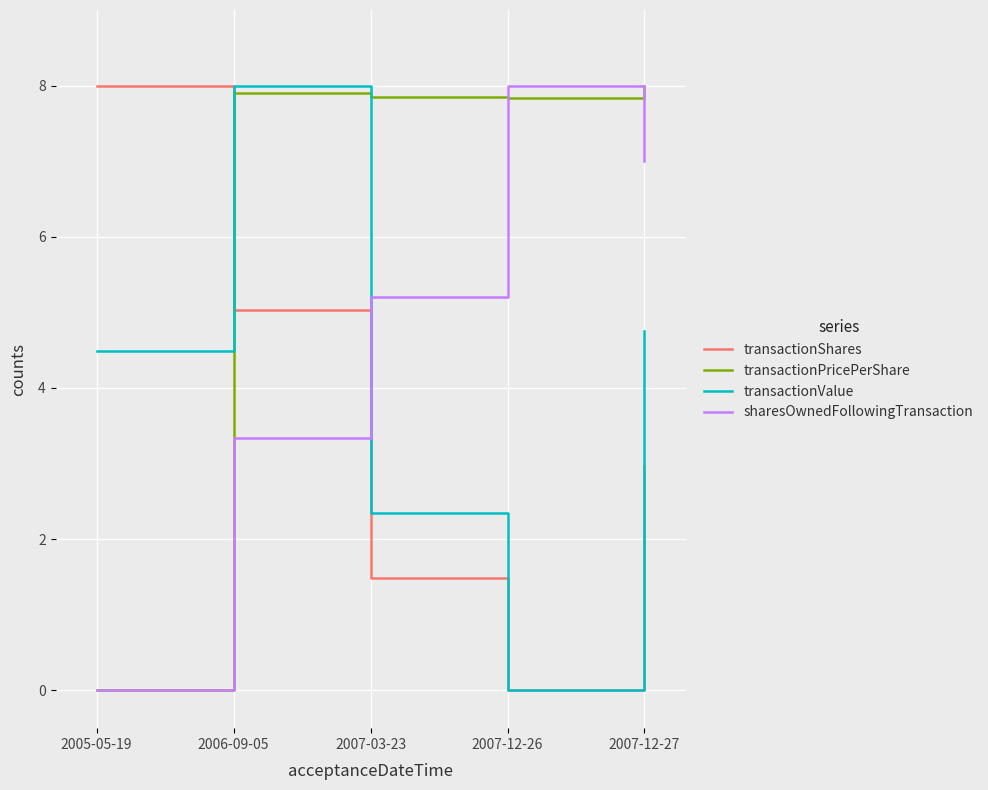

What is the difference between the second highest and minimum values in the transactionValue series?

4.8